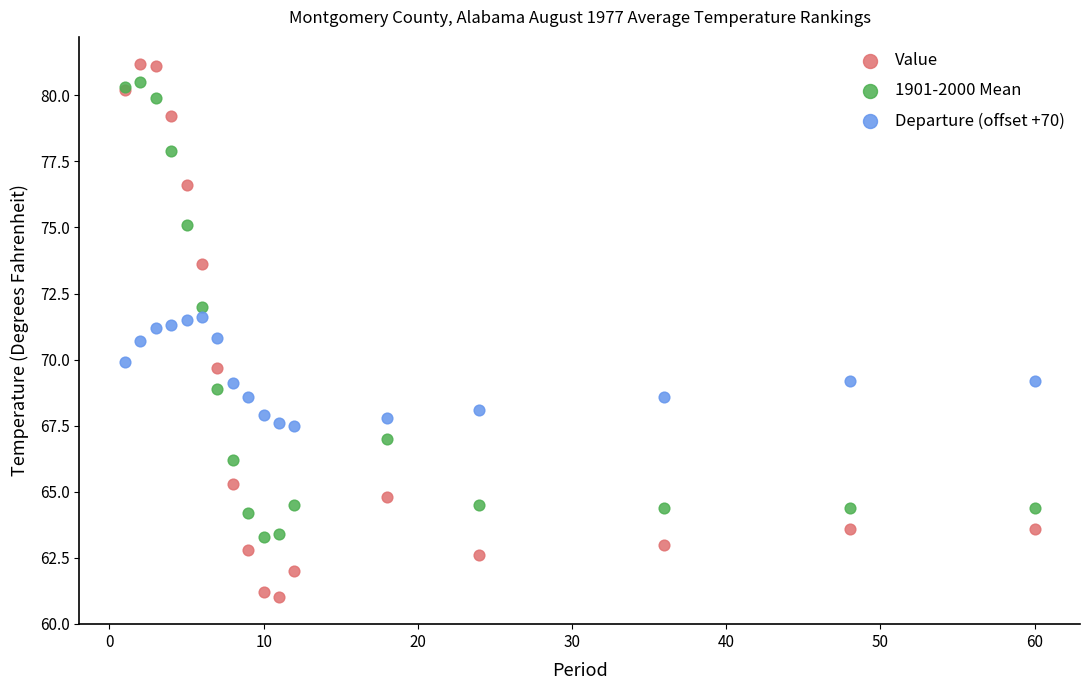

Which series contains the highest Y value?

Value